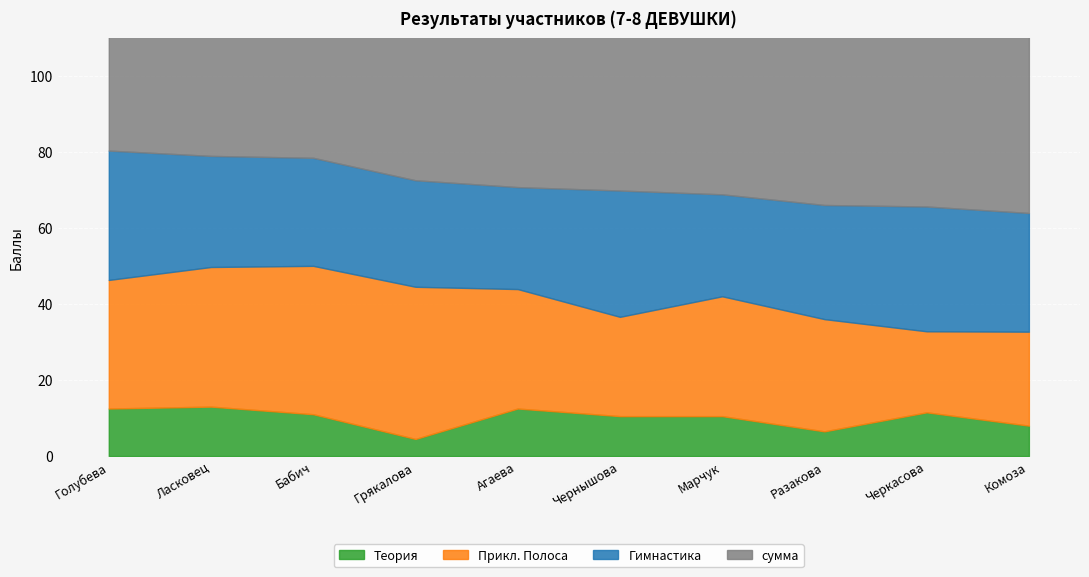

Reading right to left, what are all the values shown in this chart?

Теория: Комоза=8.0	Черкасова=11.5	Разакова=6.5	Марчук=10.5	Чернышова=10.5	Агаева=12.5	Грякалова=4.5	Бабич=11.0	Ласковец=13.0	Голубева=12.5
Прикл. Полоса: Комоза=24.7	Черкасова=21.3	Разакова=29.5	Марчук=31.5	Чернышова=26.1	Агаева=31.4	Грякалова=40.0	Бабич=39.0	Ласковец=36.7	Голубева=33.8
Гимнастика: Комоза=31.2	Черкасова=32.8	Разакова=30.0	Марчук=26.8	Чернышова=33.2	Агаева=26.8	Грякалова=28.0	Бабич=28.4	Ласковец=29.2	Голубева=34.0
сумма: Комоза=63.9	Черкасова=65.6	Разакова=66.0	Марчук=68.8	Чернышова=69.8	Агаева=70.7	Грякалова=72.5	Бабич=78.4	Ласковец=78.9	Голубева=80.3